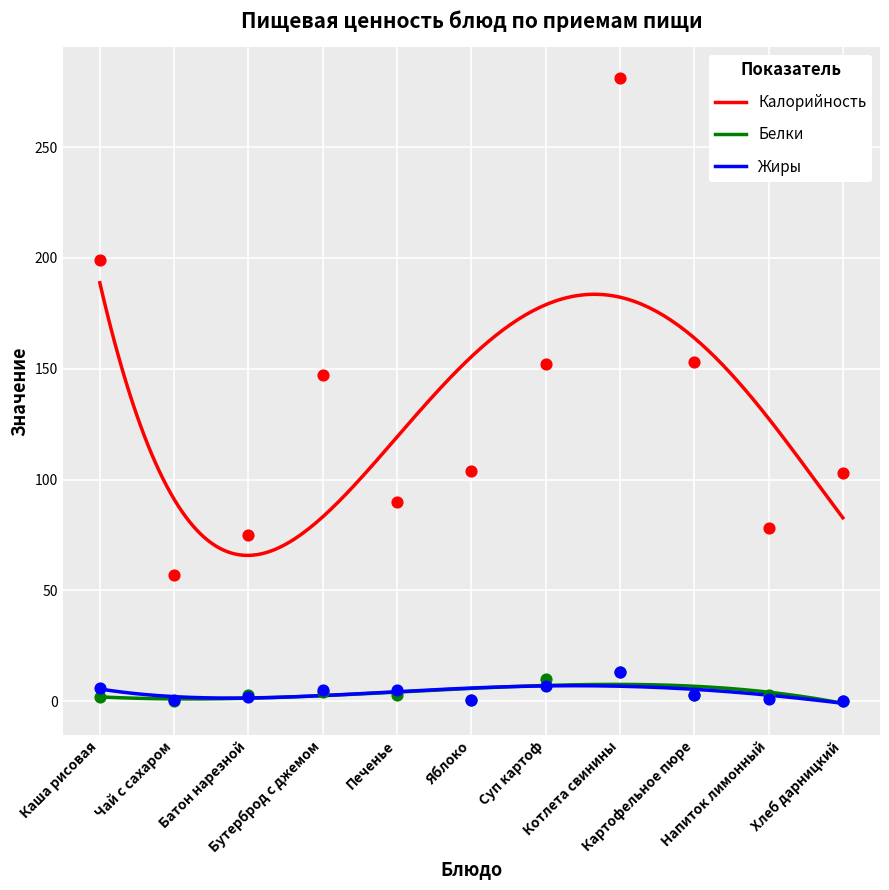

Which series reaches the minimum Y coordinate?

Белки